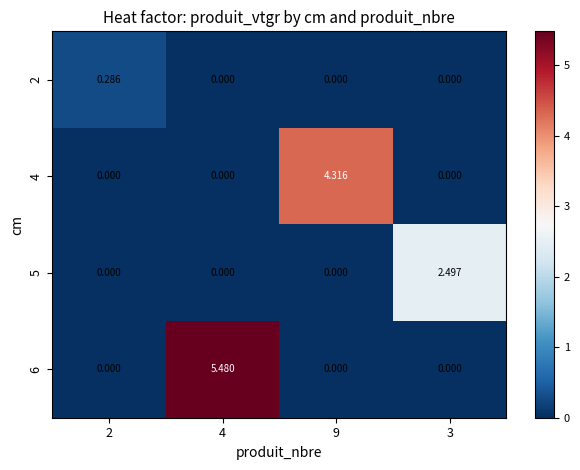

At how many categories does at least one series exceed 5?

1